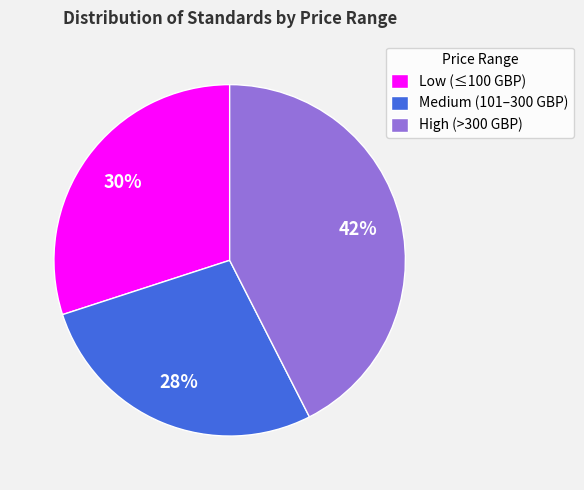

Does any single category account for the majority?

No